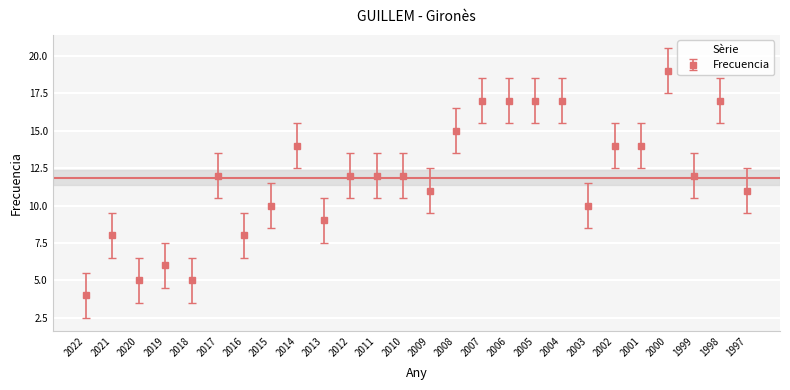

Approximately how many times larger is the value at 1998 compared to 2015?

1.7